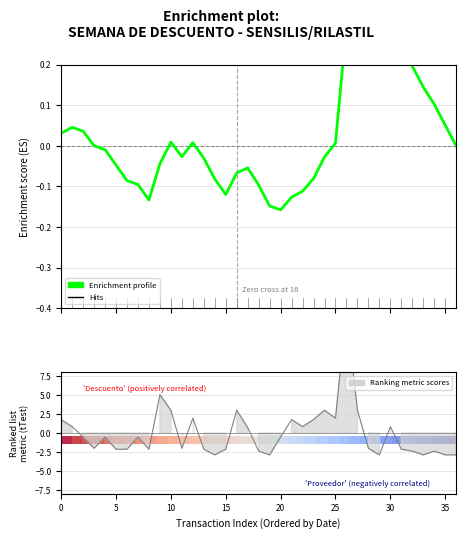

Rank the series by their maximum value, from highest to lowest.

row_0, Enrichment profile